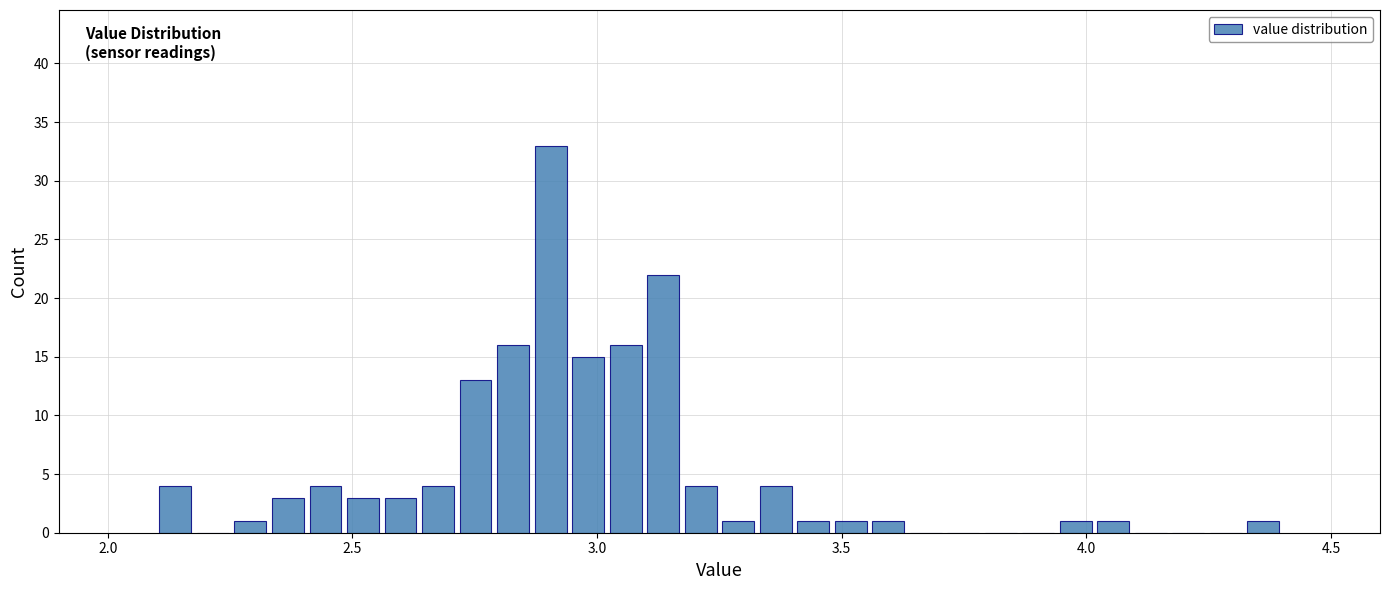

Read against the x-axis, roughly where is the centre of the tallest bar?

2.90